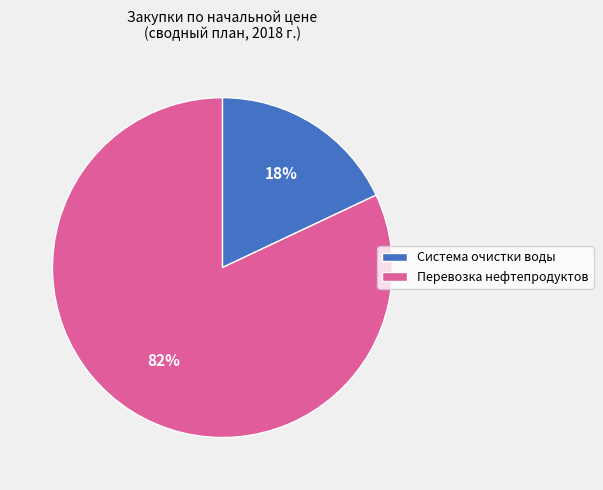

True or false: Система очистки воды accounts for 7% of the total.

False